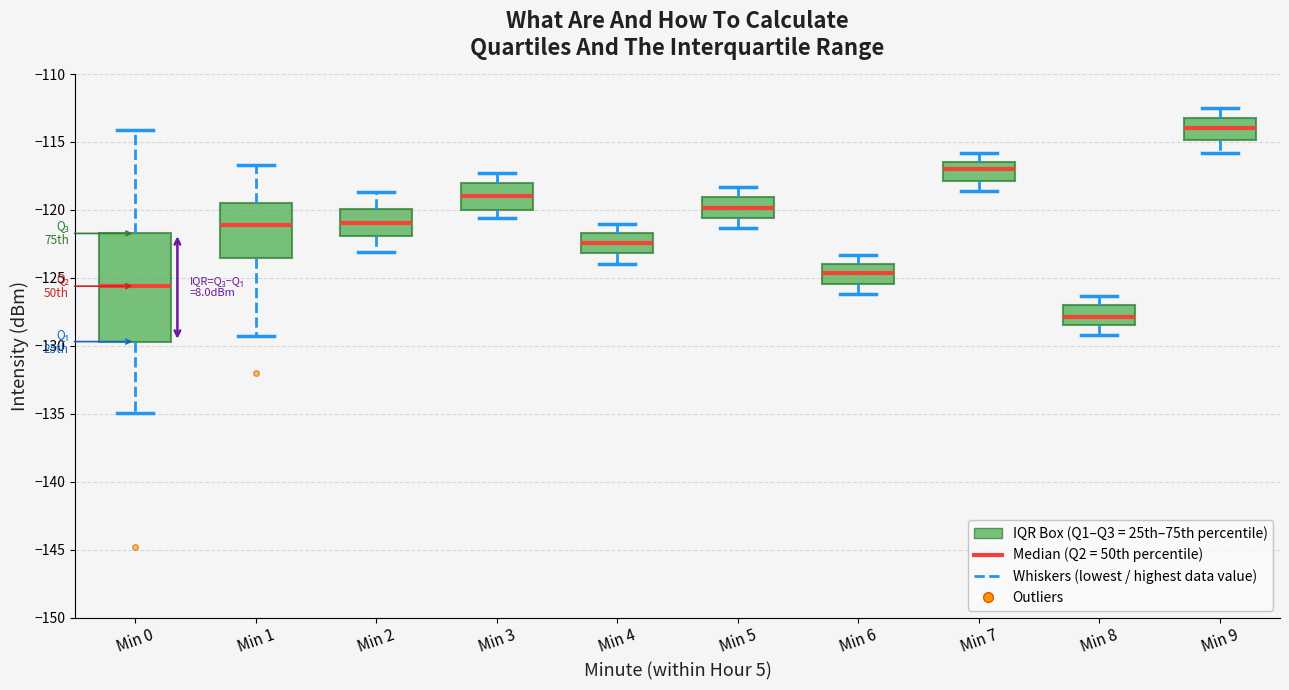

Reading left to right, transcribe this box plot: for each box, give where its median line is, the range the box spans, and where its two whiskers end, as read against the y-axis. The values are not printed on the chart, so give them approximately, as read against the axis.

Min 0: median -125.5, box -129.5 to -121.5, whiskers -135.0 to -114.0
Min 1: median -121.0, box -123.5 to -119.5, whiskers -129.5 to -116.5
Min 2: median -121.0, box -122.0 to -120.0, whiskers -123.0 to -118.5
Min 3: median -119.0, box -120.0 to -118.0, whiskers -120.5 to -117.5
Min 4: median -122.5, box -123.0 to -121.5, whiskers -124.0 to -121.0
Min 5: median -120.0, box -120.5 to -119.0, whiskers -121.5 to -118.5
Min 6: median -124.5, box -125.5 to -124.0, whiskers -126.0 to -123.5
Min 7: median -117.0, box -118.0 to -116.5, whiskers -118.5 to -116.0
Min 8: median -128.0, box -128.5 to -127.0, whiskers -129.0 to -126.5
Min 9: median -114.0, box -115.0 to -113.0, whiskers -116.0 to -112.5